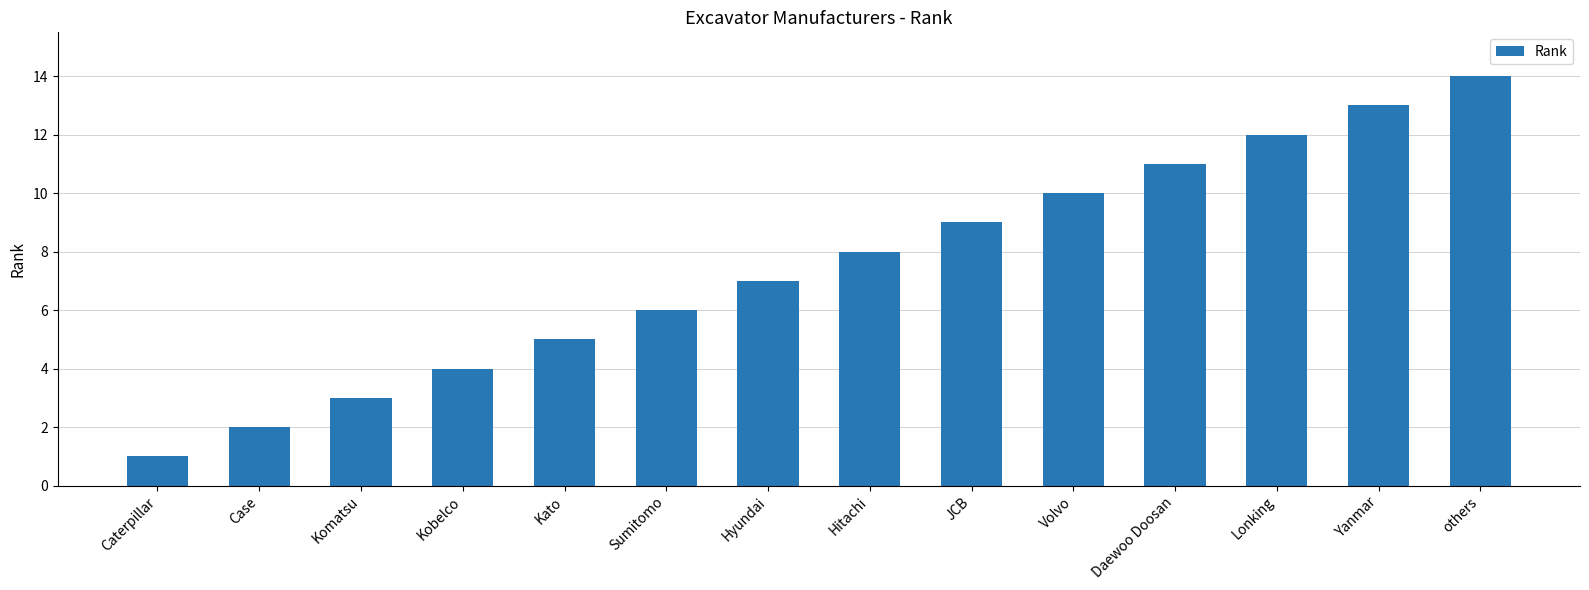

Reading right to left, list all the values displayed in this chart.

14	13	12	11	10	9	8	7	6	5	4	3	2	1